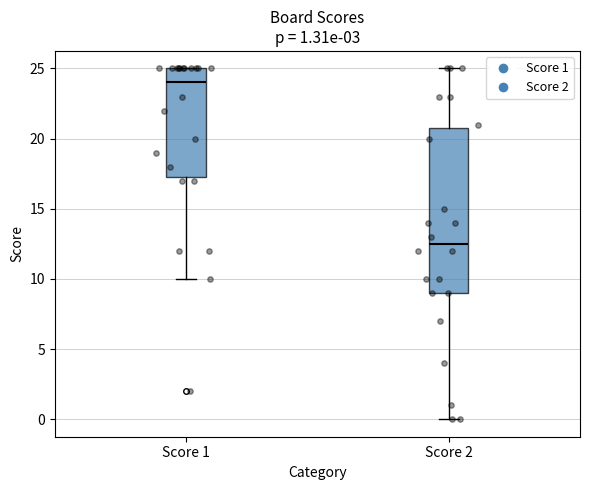

Comparing the boxes themselves (not the whiskers), which one is the tallest?

Score 2